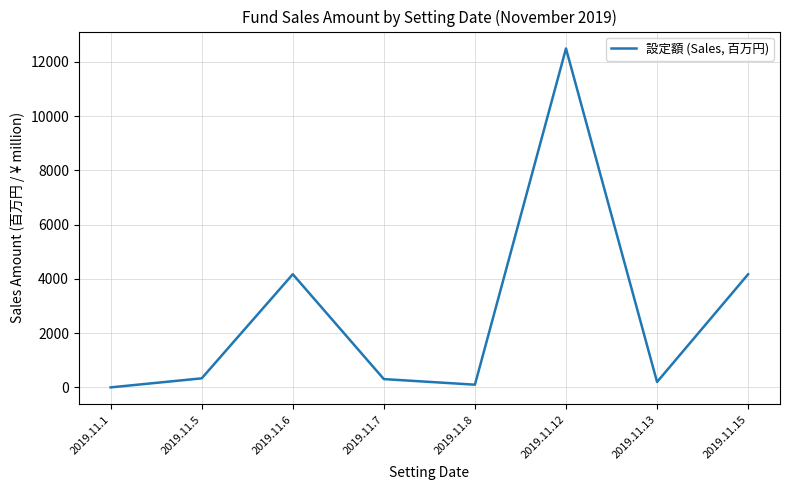

Which category has the highest value across all series?

2019.11.12